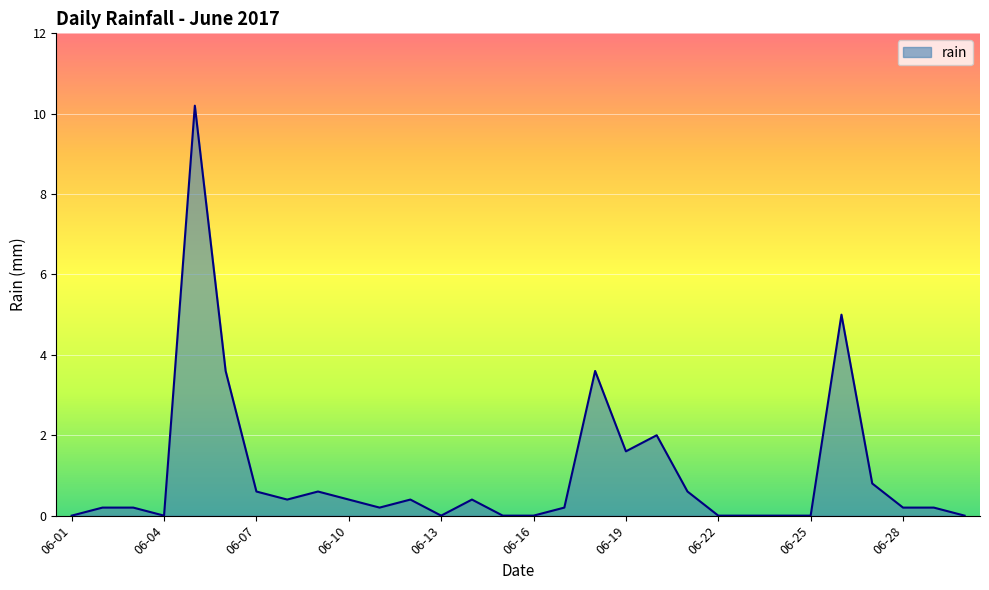

What is the maximum value shown in the chart?

10.2